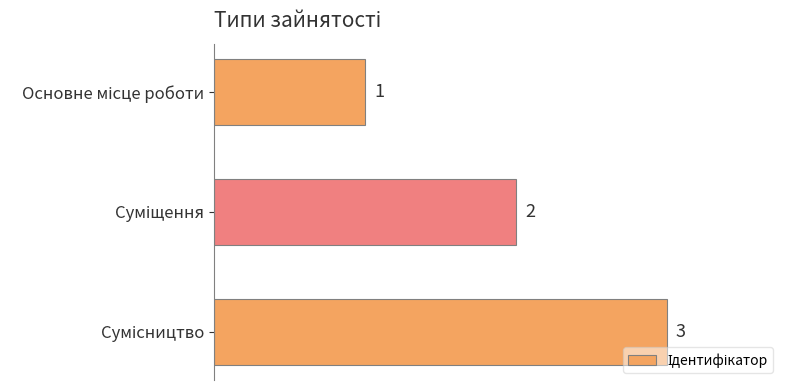

What is the sum of all values?

6